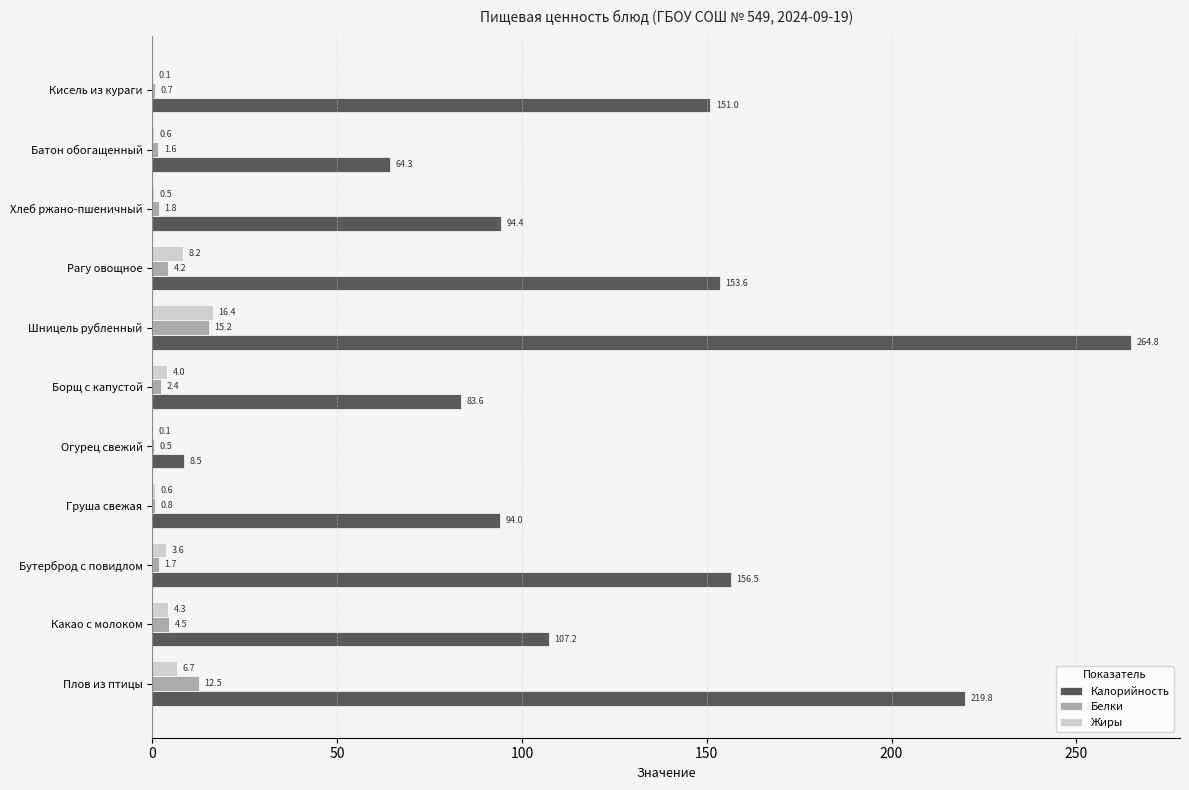

What is the sum of all Белки values?

46.0